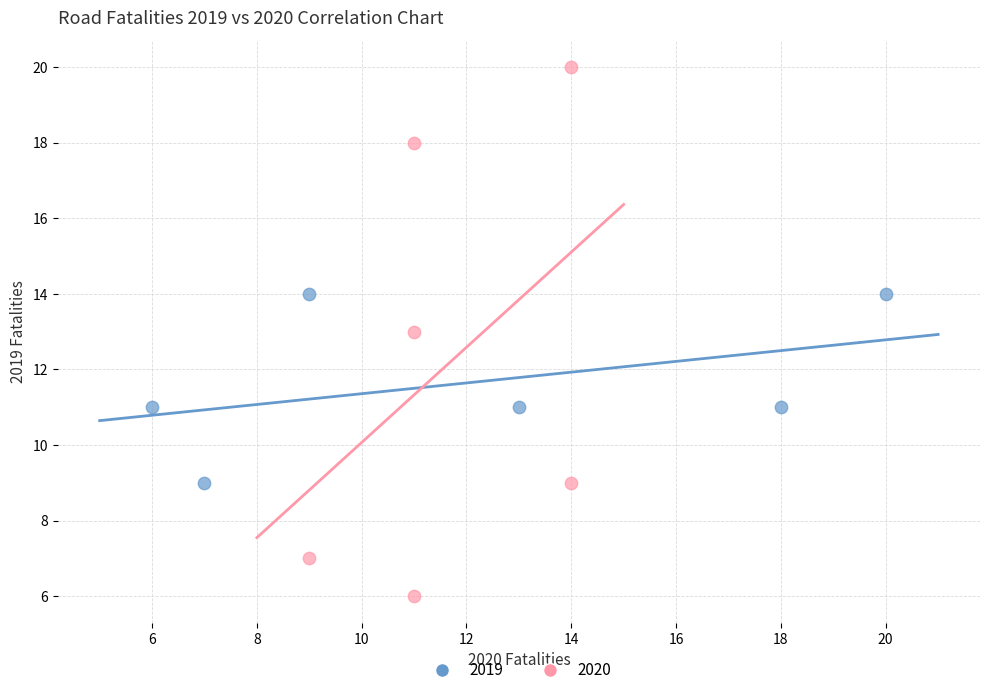

Which series contains the highest Y value?

2020